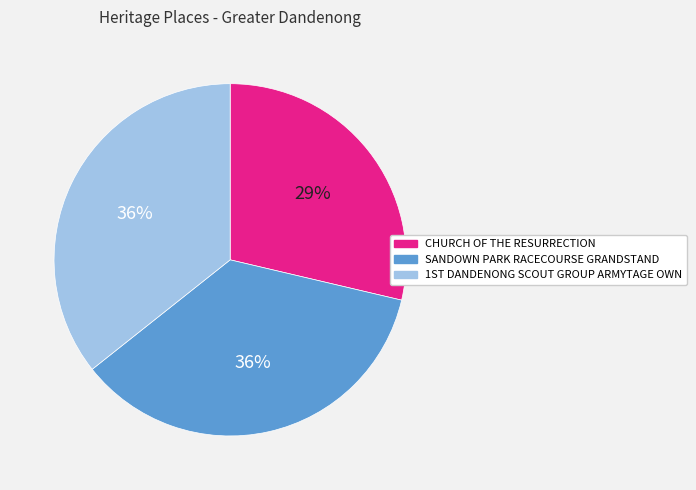

Is there a majority slice in this chart?

No